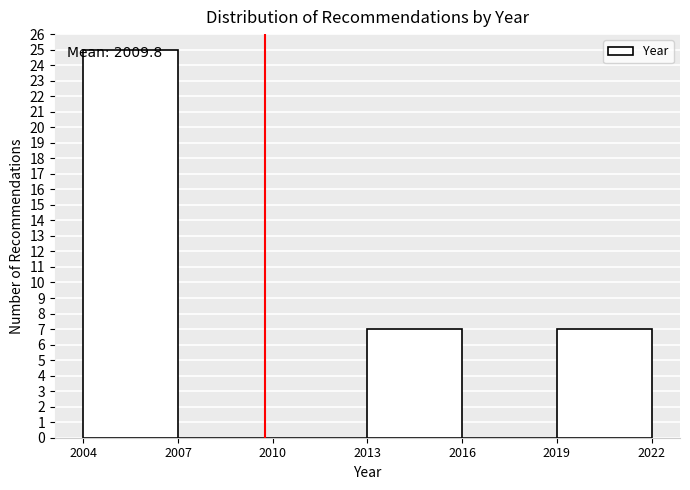

Which range on the x-axis has the tallest bar?

2004 to 2007